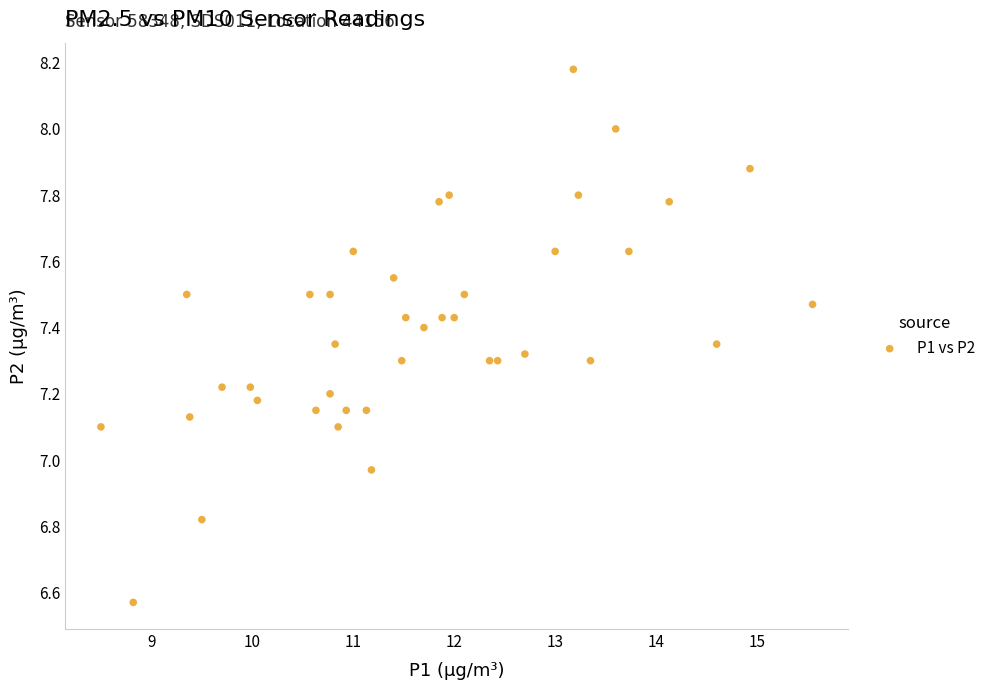

What is the range of Y values (max minus min)?

1.6